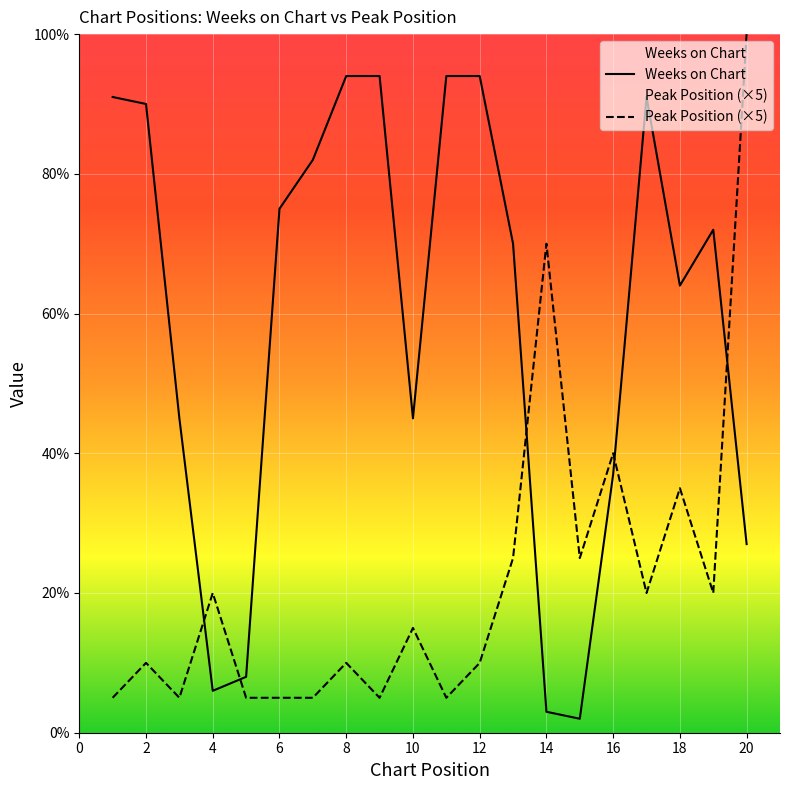

True or false: Weeks on Chart and Peak Position (×5) cross at least once.

True